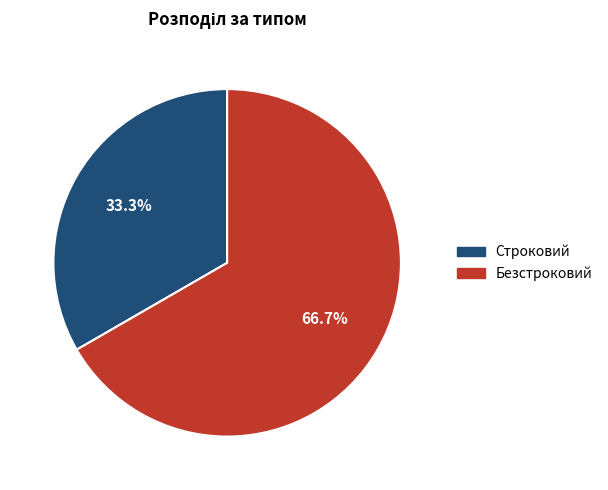

True or false: Безстроковий accounts for 78% of the total.

False